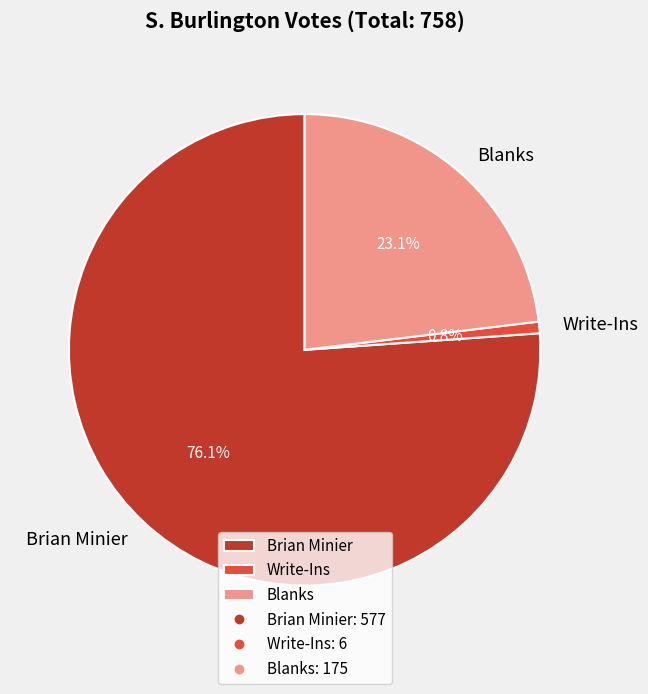

Count the number of slices in the pie.

3